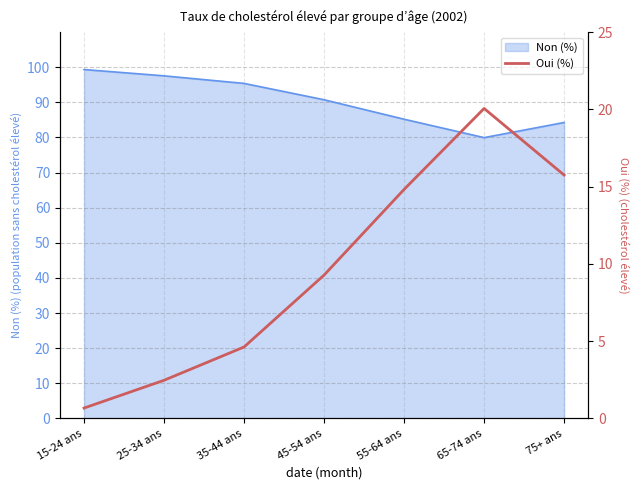

What is the smallest value displayed?

0.7